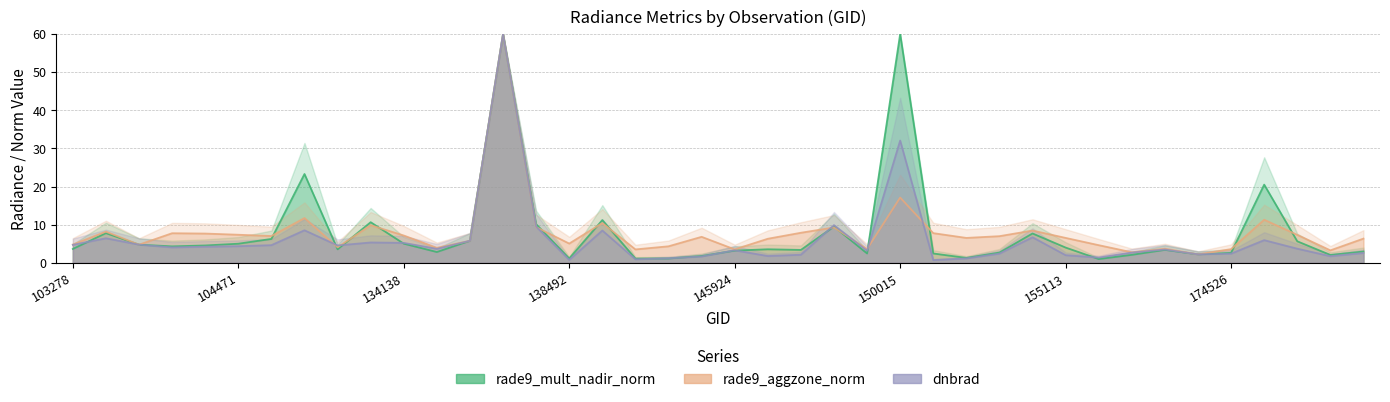

What is the average value of the rade9_mult_nadir_norm series?

7.9